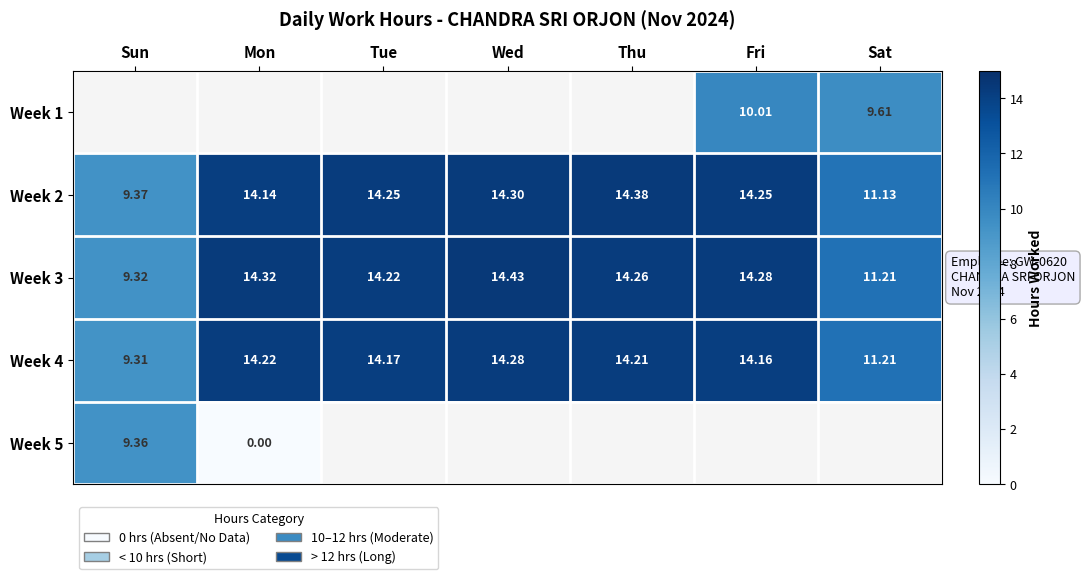

At which label does Week 2 first exceed 14?

Mon